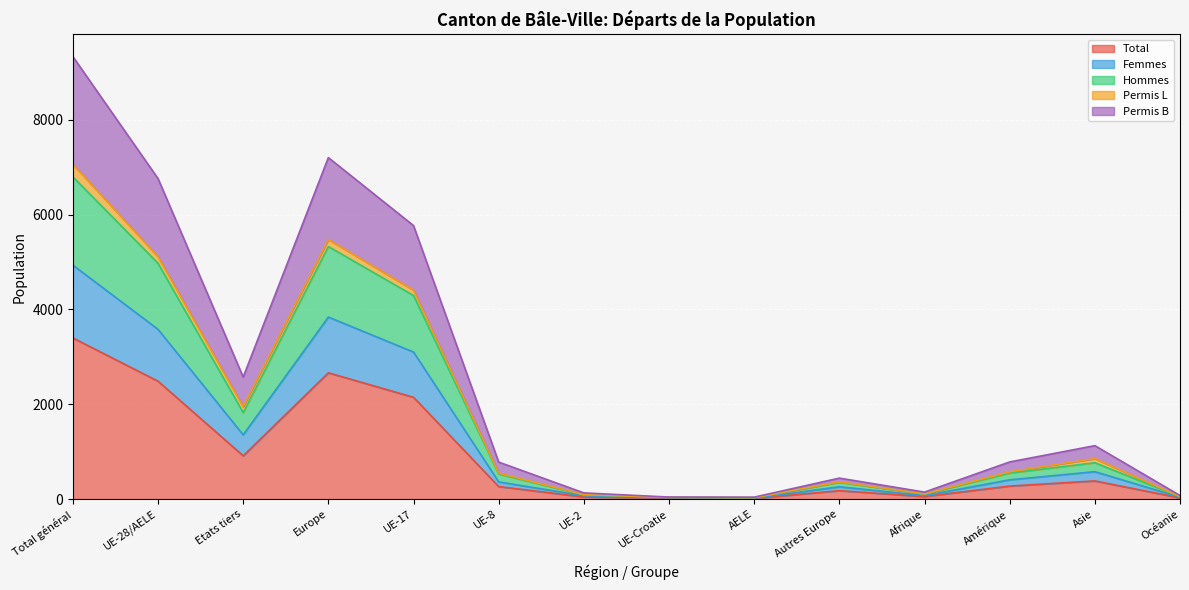

True or false: Femmes and Total intersect in this chart.

False